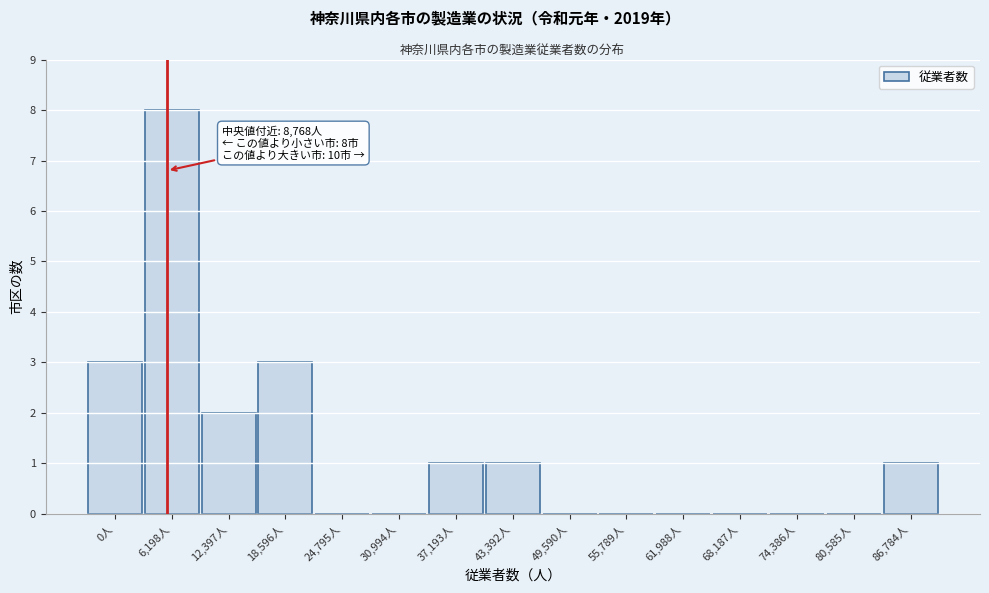

Reading left to right, transcribe all the data shown in this chart.

0人=3	6,198人=8	12,397人=2	18,596人=3	24,795人=0	30,994人=0	37,193人=1	43,392人=1	49,590人=0	55,789人=0	61,988人=0	68,187人=0	74,386人=0	80,585人=0	86,784人=1